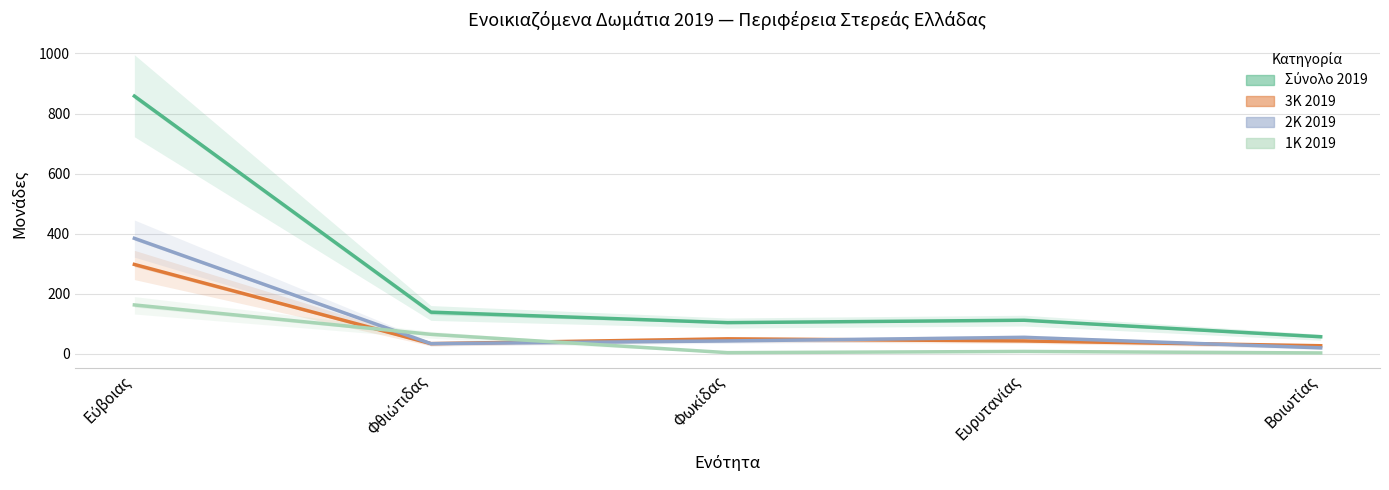

True or false: Σύνολο 2019 has a value of 56 at Βοιωτίας.

True